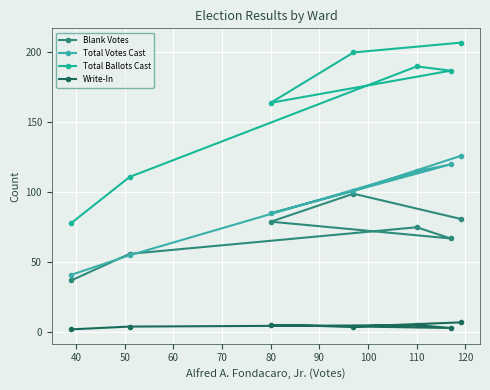

True or false: Blank Votes and Total Ballots Cast intersect in this chart.

False